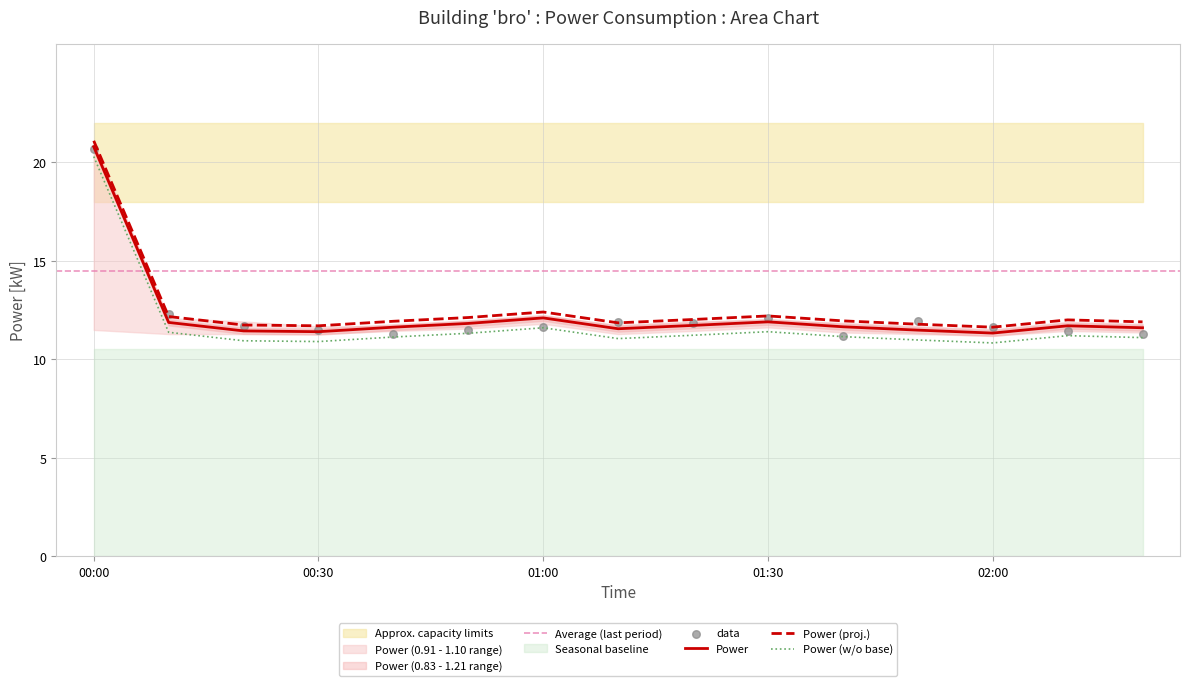

True or false: Power (proj.) and Power cross at least once.

False